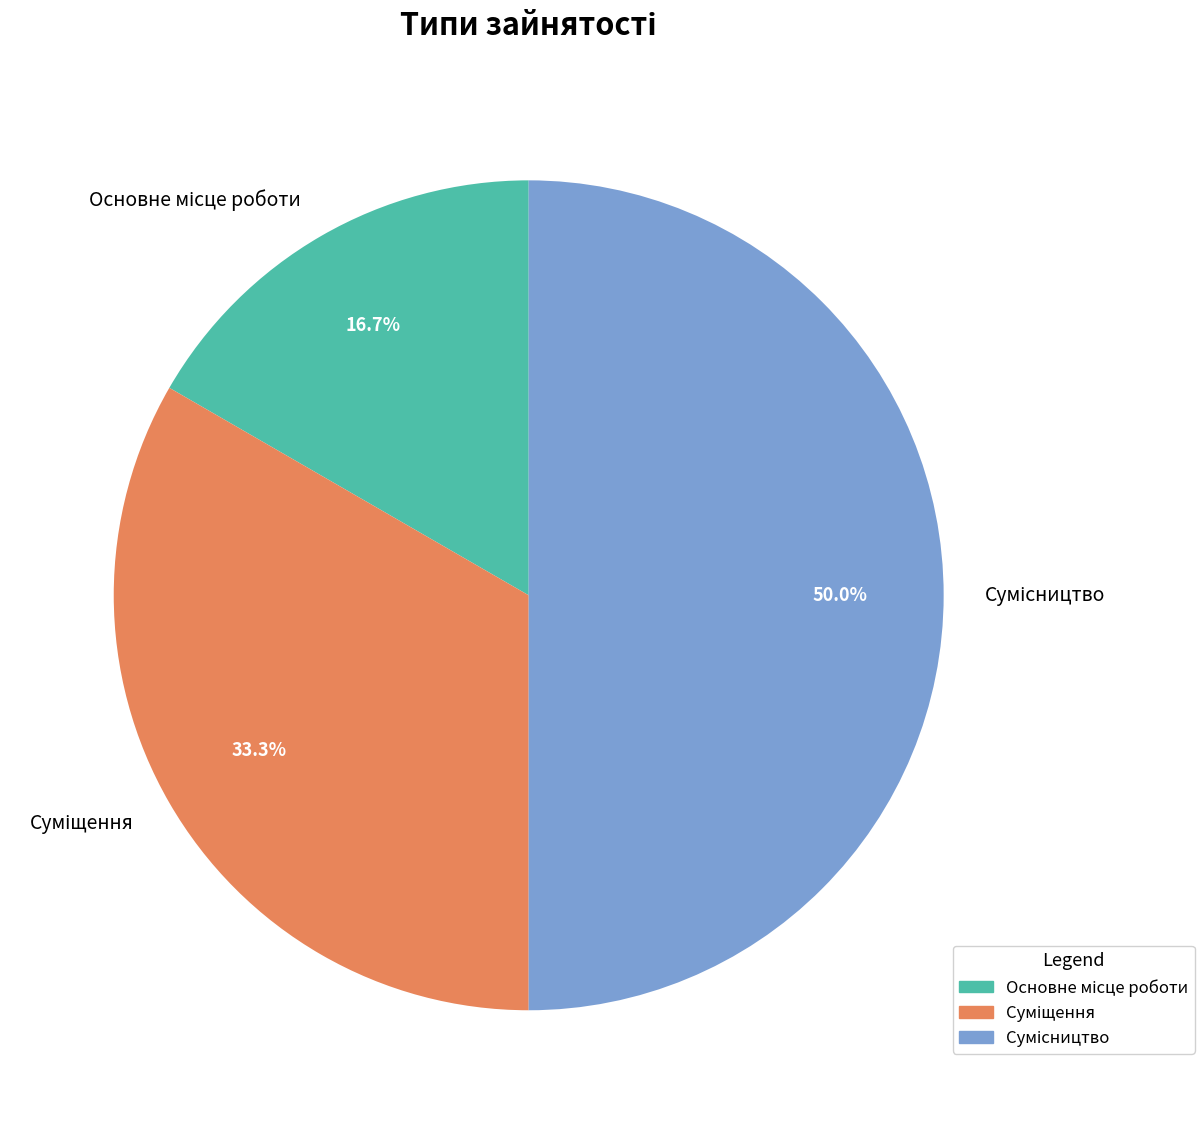

To the nearest percent, what is the difference between the largest and smallest slice percentages?

33%